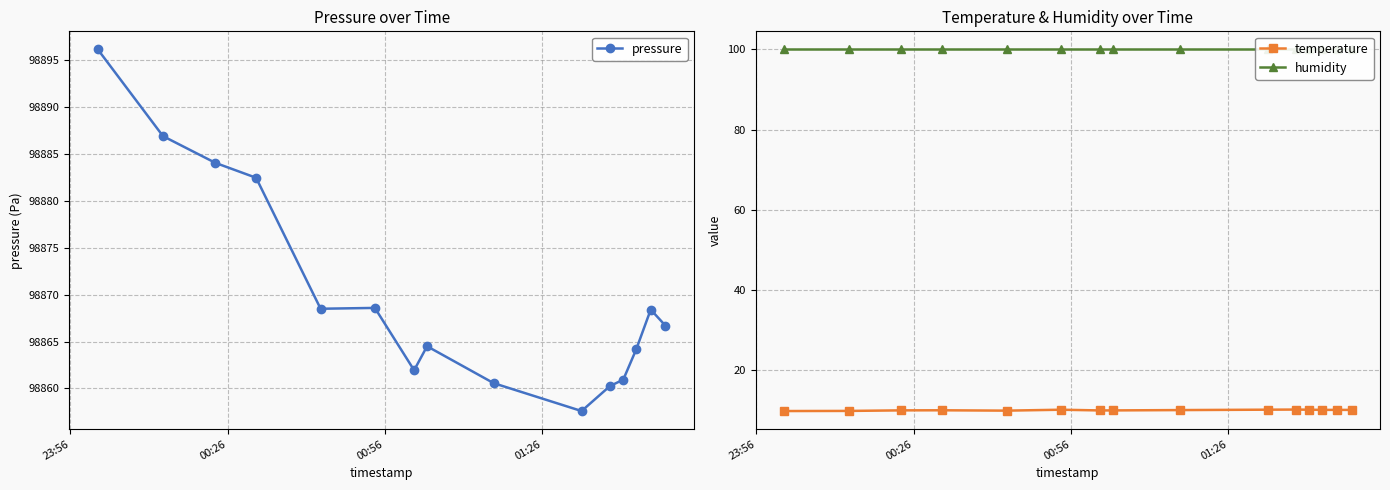

True or false: pressure and temperature intersect in this chart.

False